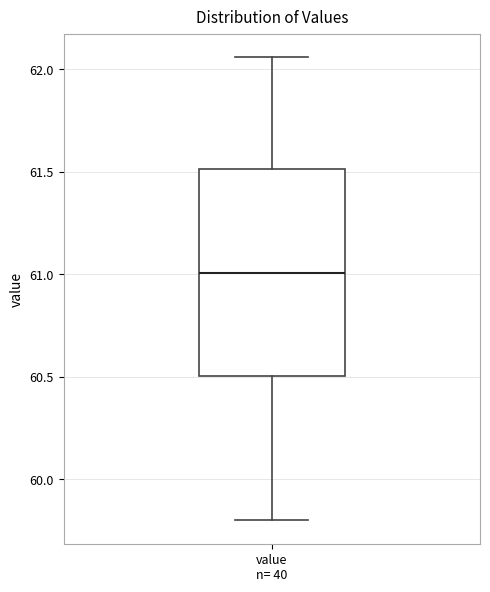

Read this box plot against the y-axis: the position of the median line, the range covered by the box, and the ends of both whiskers. The values are not printed on the chart, so give them approximately, as read against the axis.

median 61.00, box 60.50 to 61.50, whiskers 59.80 to 62.05